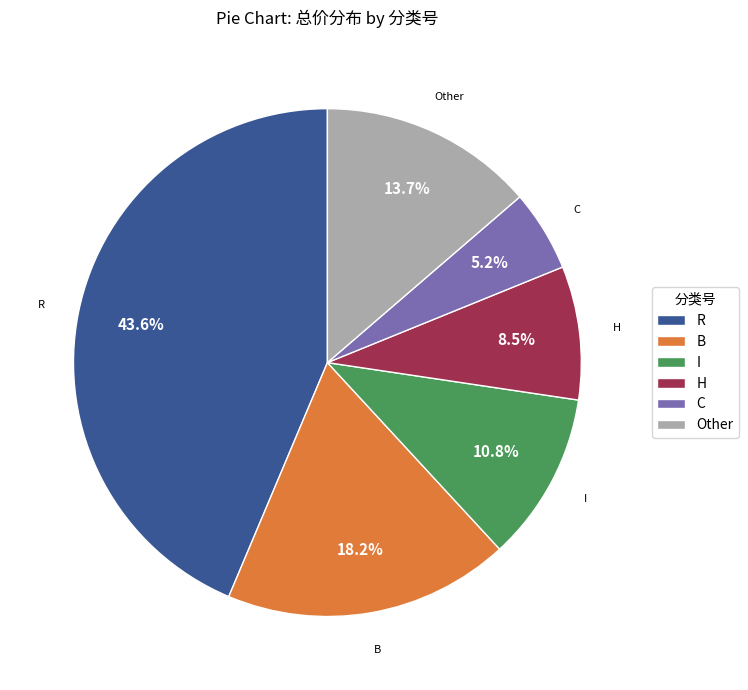

What percentage is NOT represented by R?

56.4%